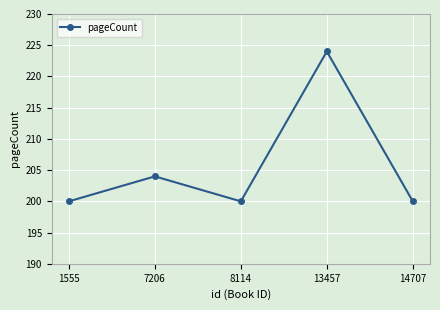

What is the difference between the values at 13457 and 8114?

24